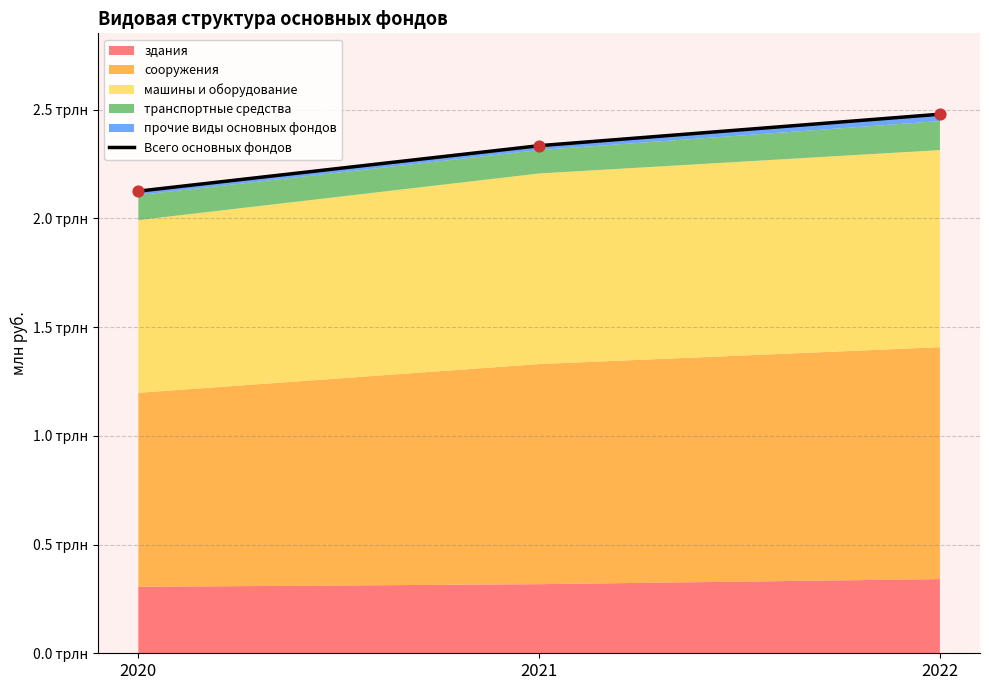

Approximately how many times larger is the value at 2020 compared to 2021?

0.9